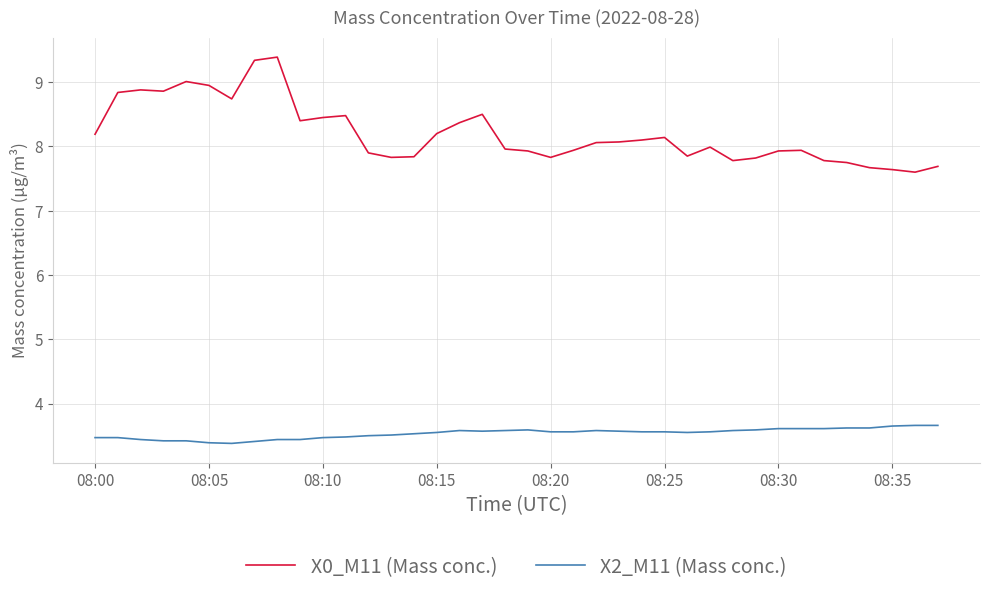

What is the maximum value shown in the chart?

9.4